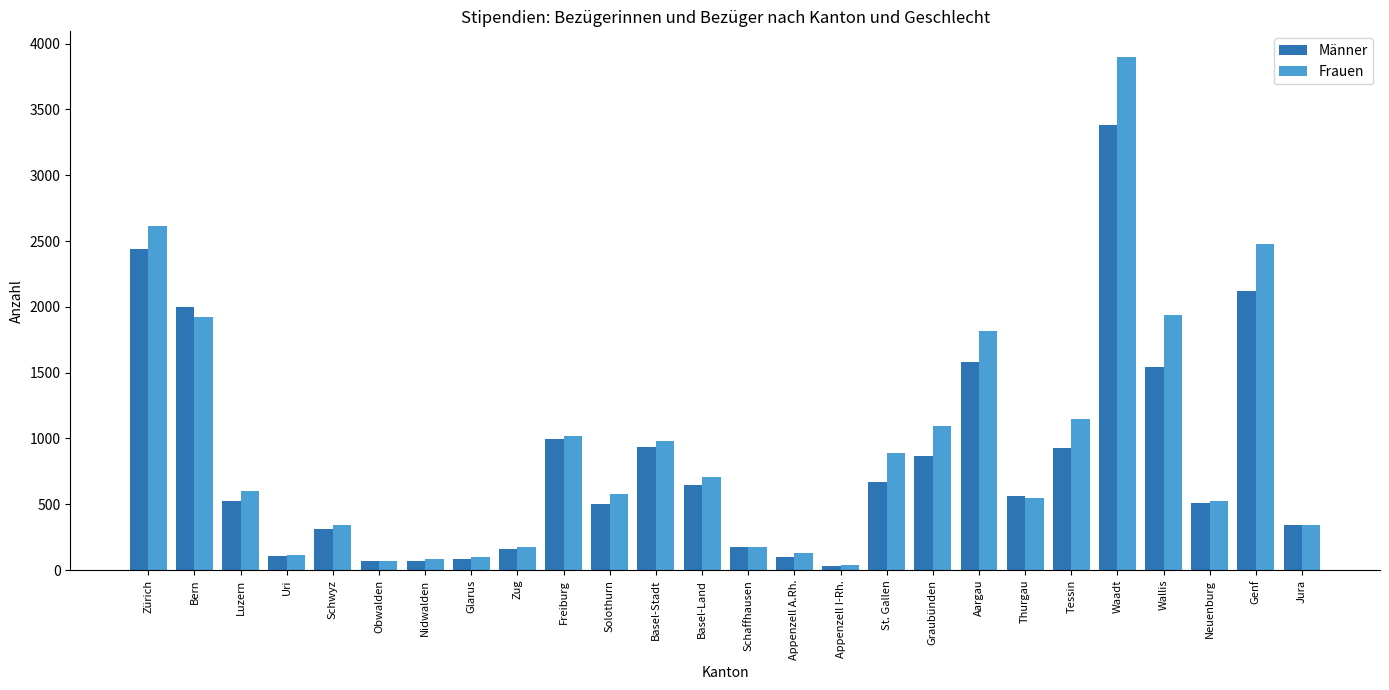

Is the value of Männer at Wallis greater than the value of Frauen at Schaffhausen?

Yes